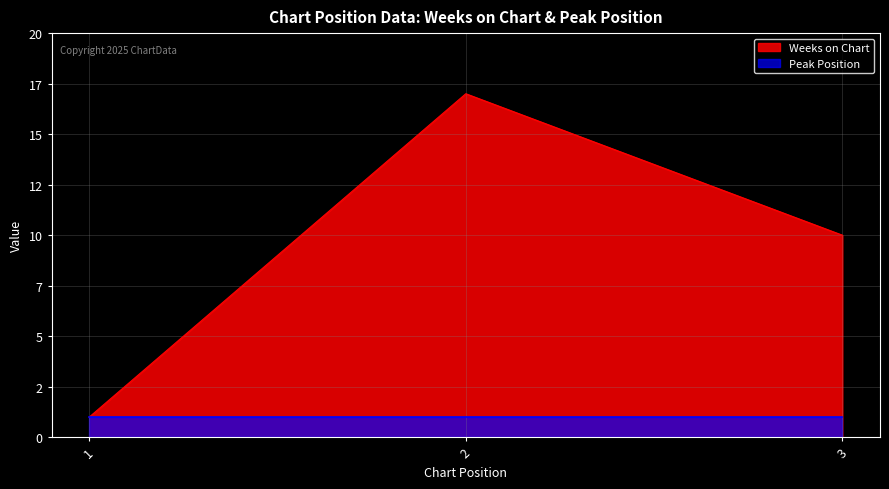

Reading left to right, what are all the values shown in this chart?

1	17	10